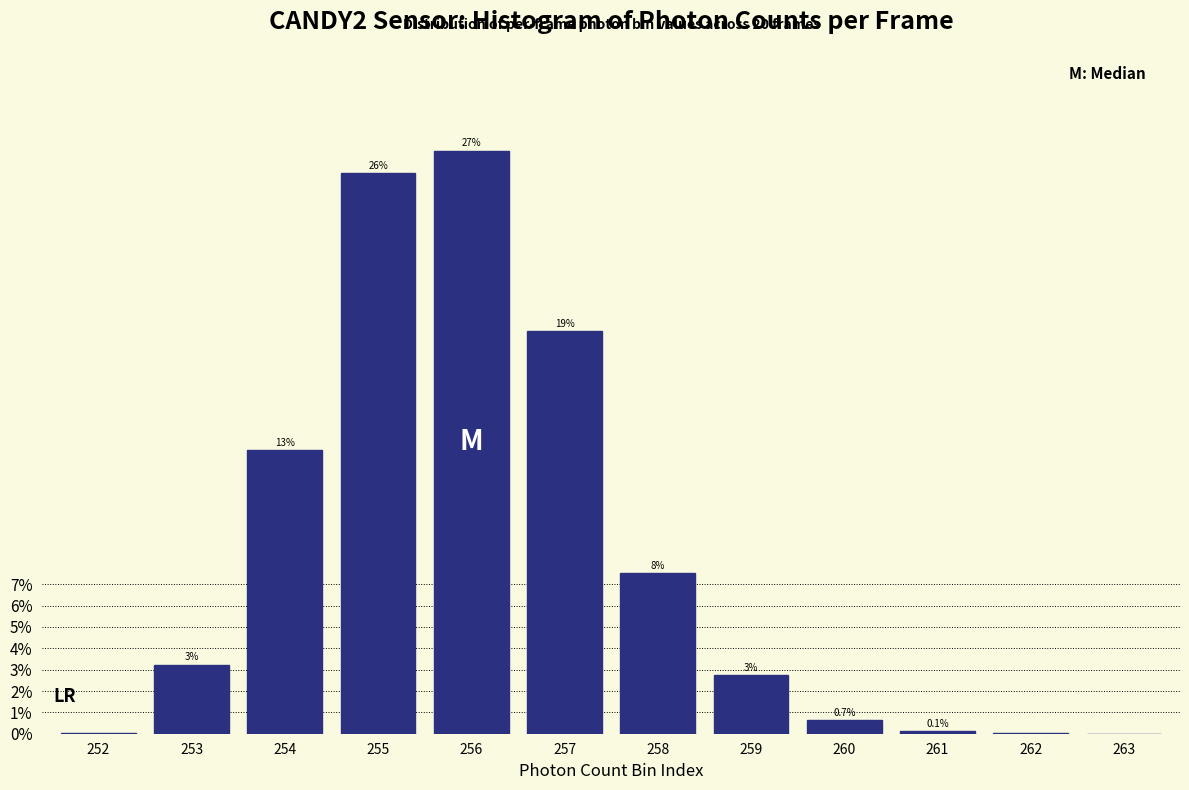

Are the bars horizontal?

No